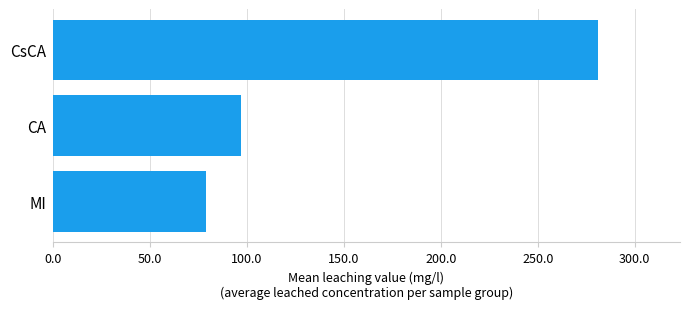

Reading bottom to top, extract all data points from this chart.

MI=78.8	CA=97.0	CsCA=281.2